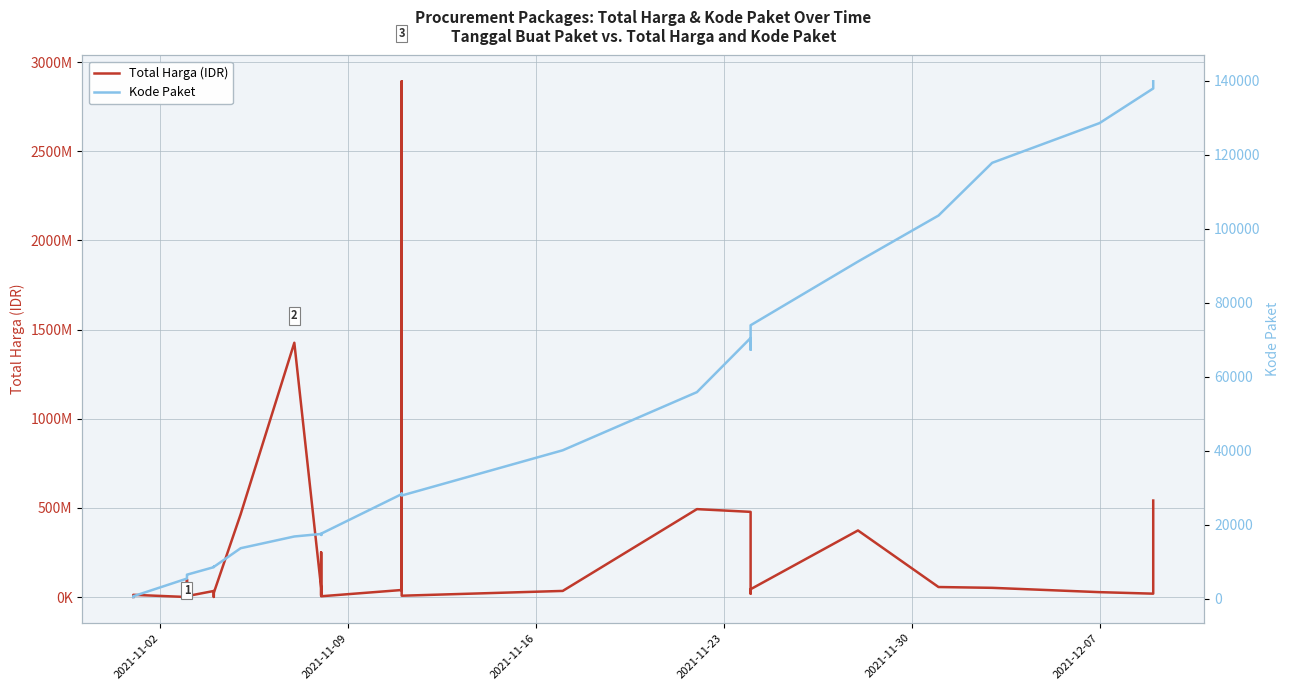

Which series has the widest spread of values?

Total Harga (IDR)